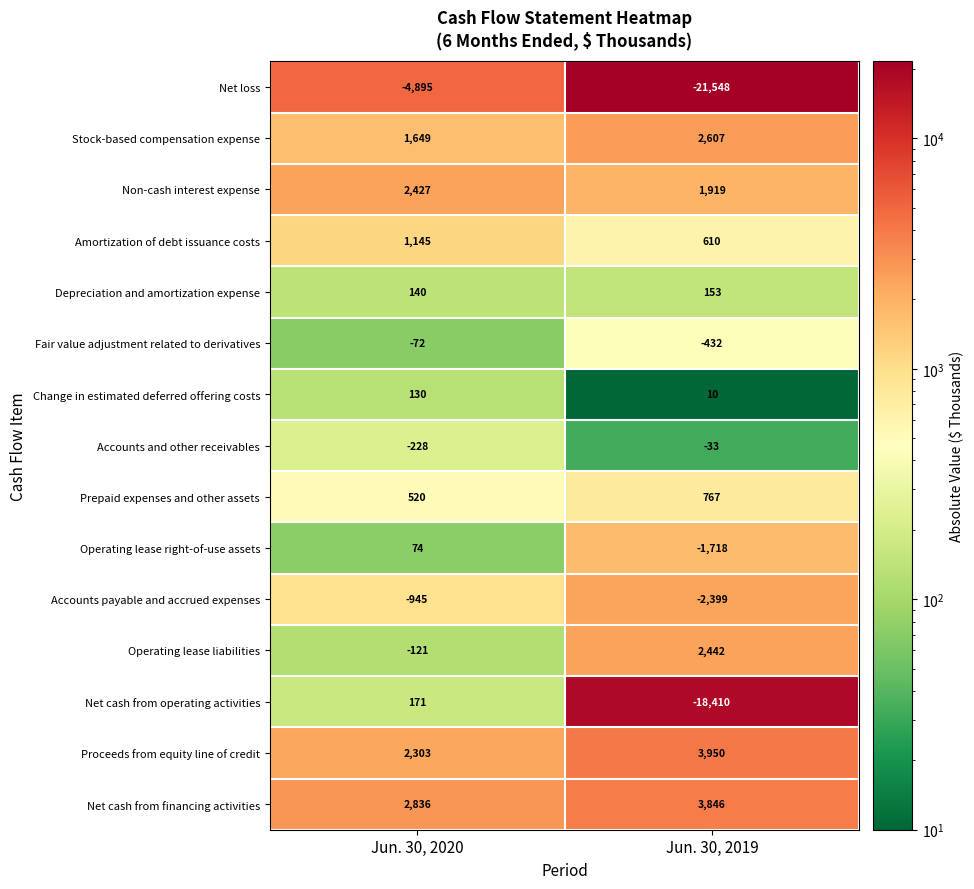

At which category is the sum across all series the highest?

Jun. 30, 2020